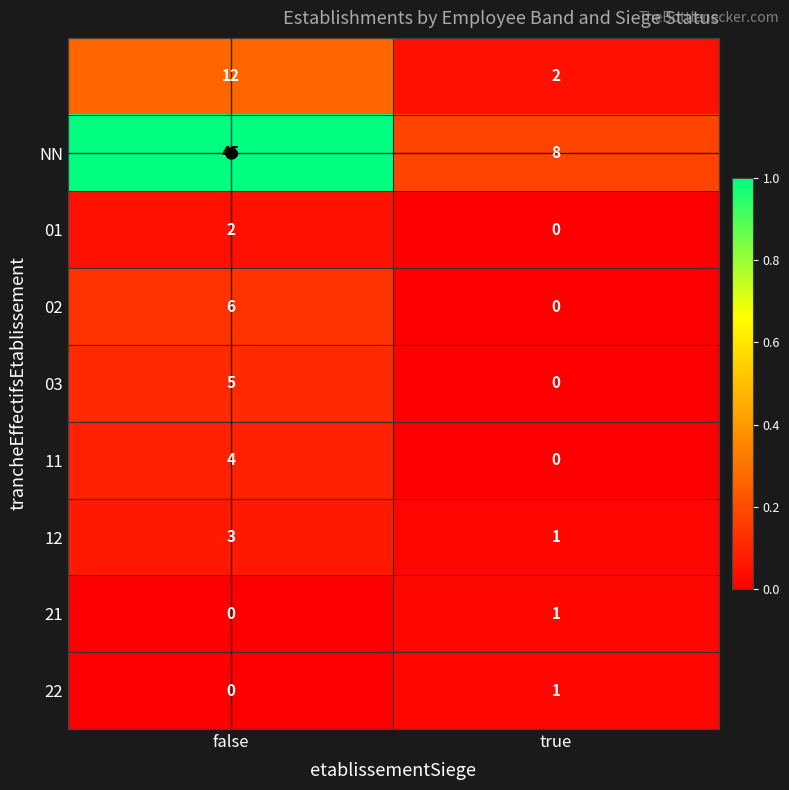

What is the total value across all series at false?

77